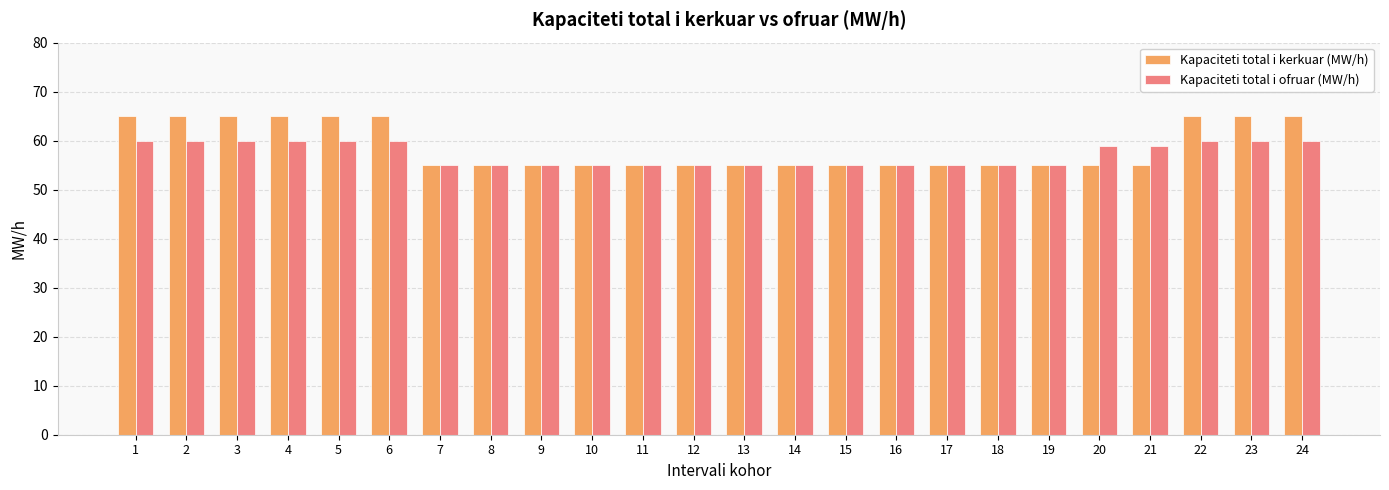

Reading left to right, transcribe all the data shown in this chart.

Kapaciteti total i kerkuar (MW/h): 65	65	65	65	65	65	55	55	55	55	55	55	55	55	55	55	55	55	55	55	55	65	65	65
Kapaciteti total i ofruar (MW/h): 60	60	60	60	60	60	55	55	55	55	55	55	55	55	55	55	55	55	55	59	59	60	60	60